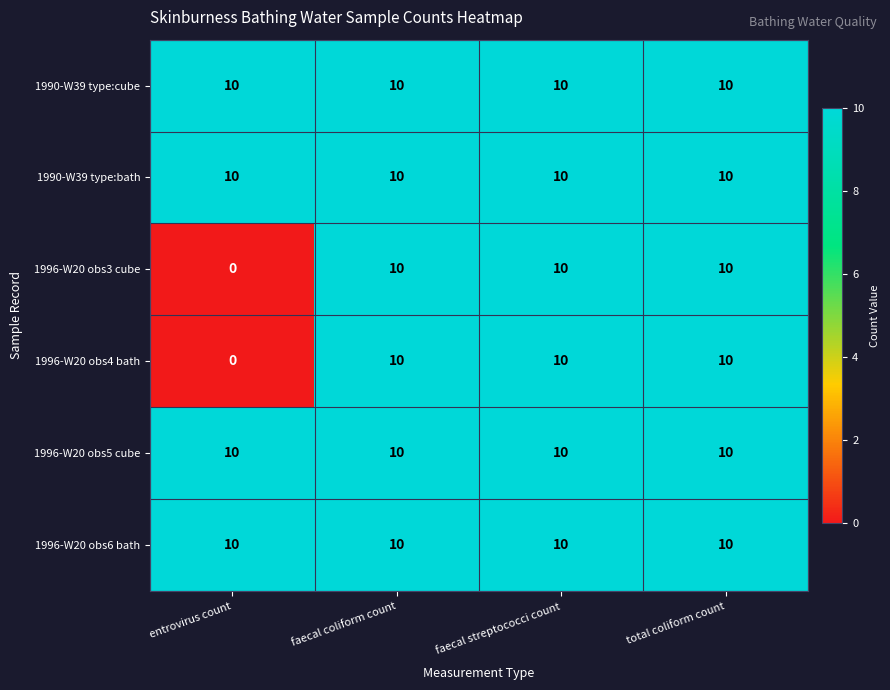

Is it true that 1990-W39 type:bath equals 10 at entrovirus count?

True